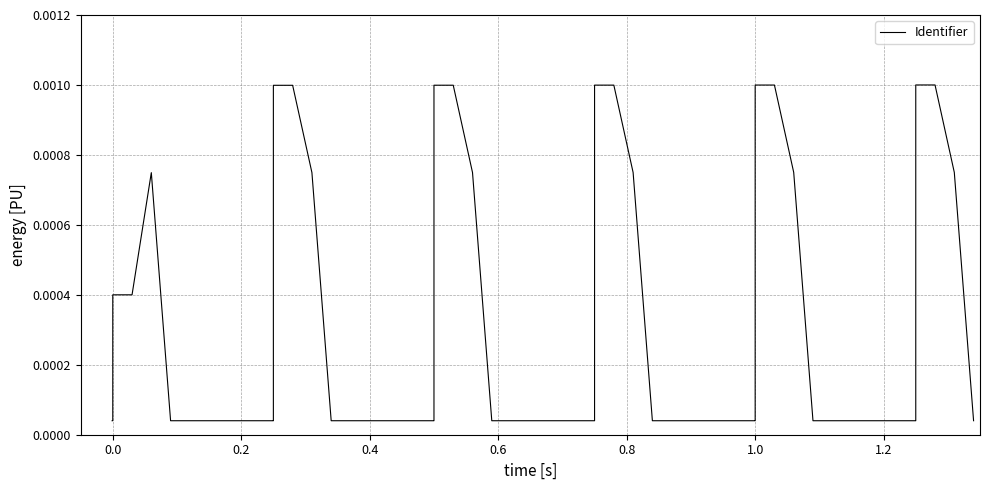

Is it true that the value at 1.0 is 0.0?

True